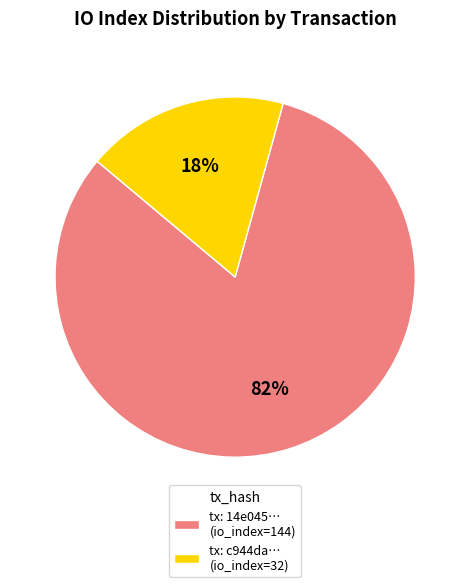

Which category has the smallest portion of the pie?

tx: c944da… (io_index=32)